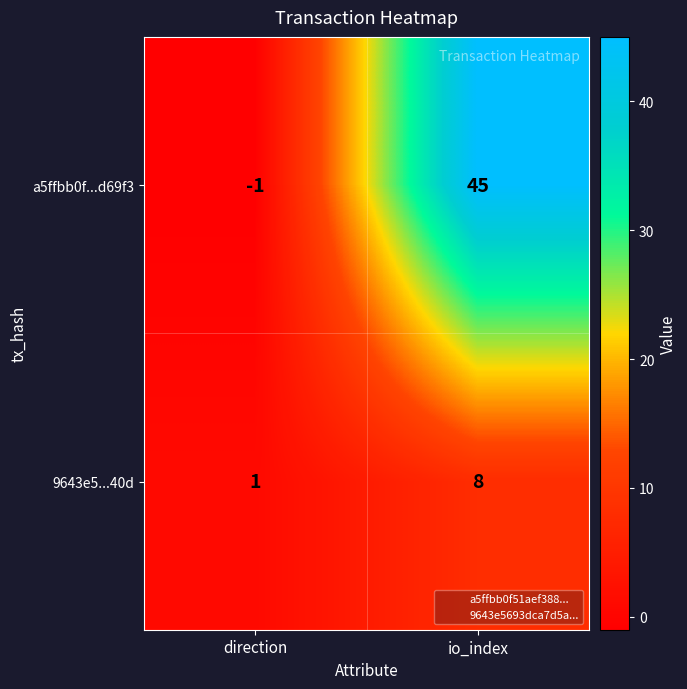

Reading left to right, extract all data points from this chart.

a5ffbb0f...d69f3: direction=-1	io_index=45
9643e5...40d: direction=1	io_index=8